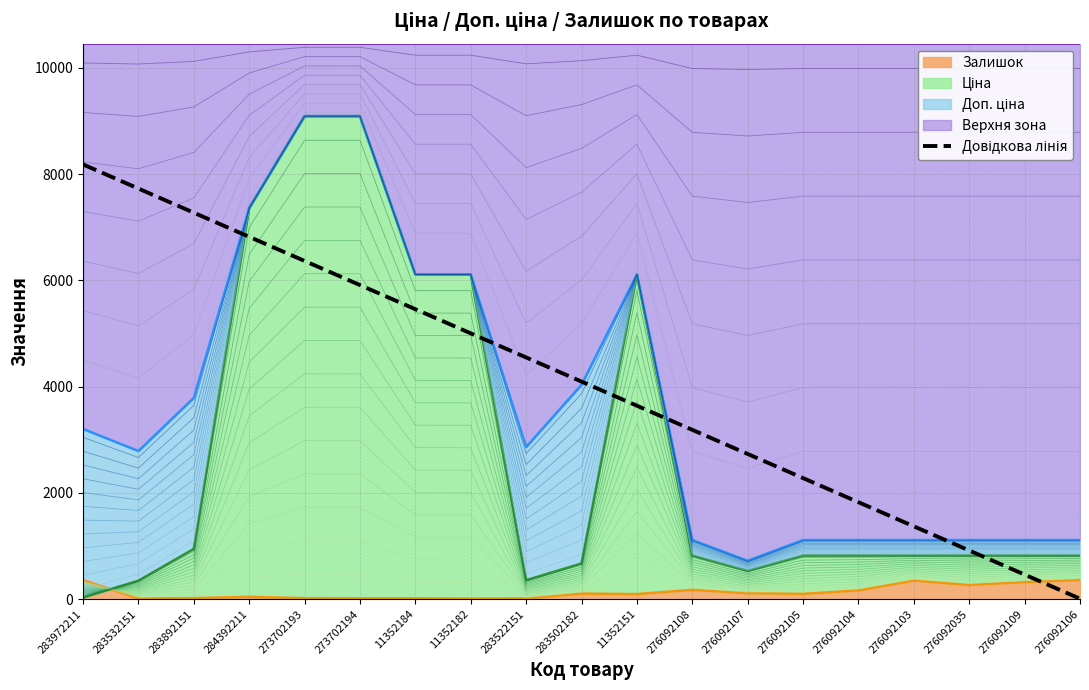

What is the label of the 10th point from the right?

283502182